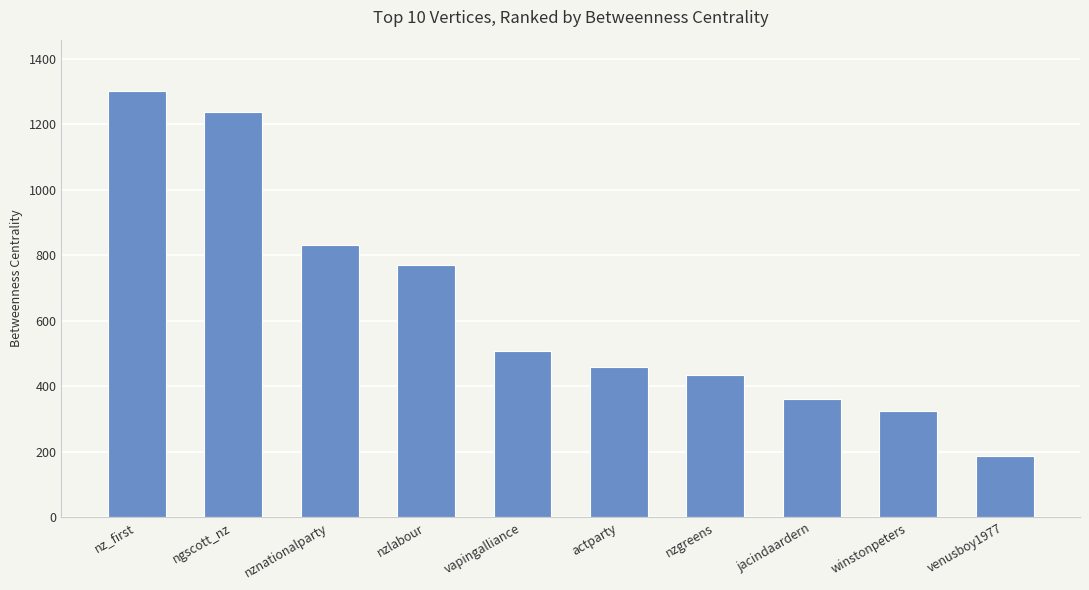

How many data points are above 506?

5